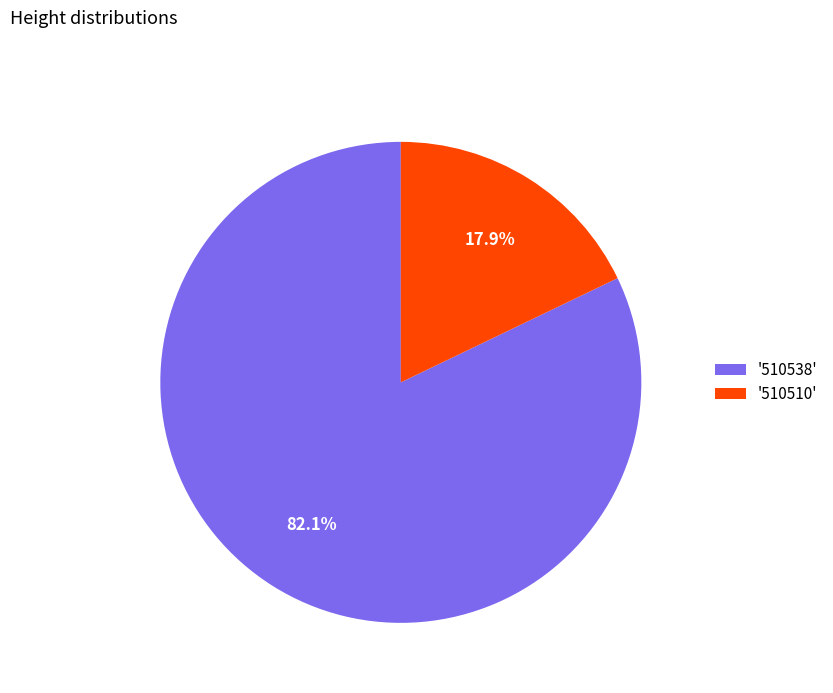

What is the largest slice in the pie chart?

'510538'